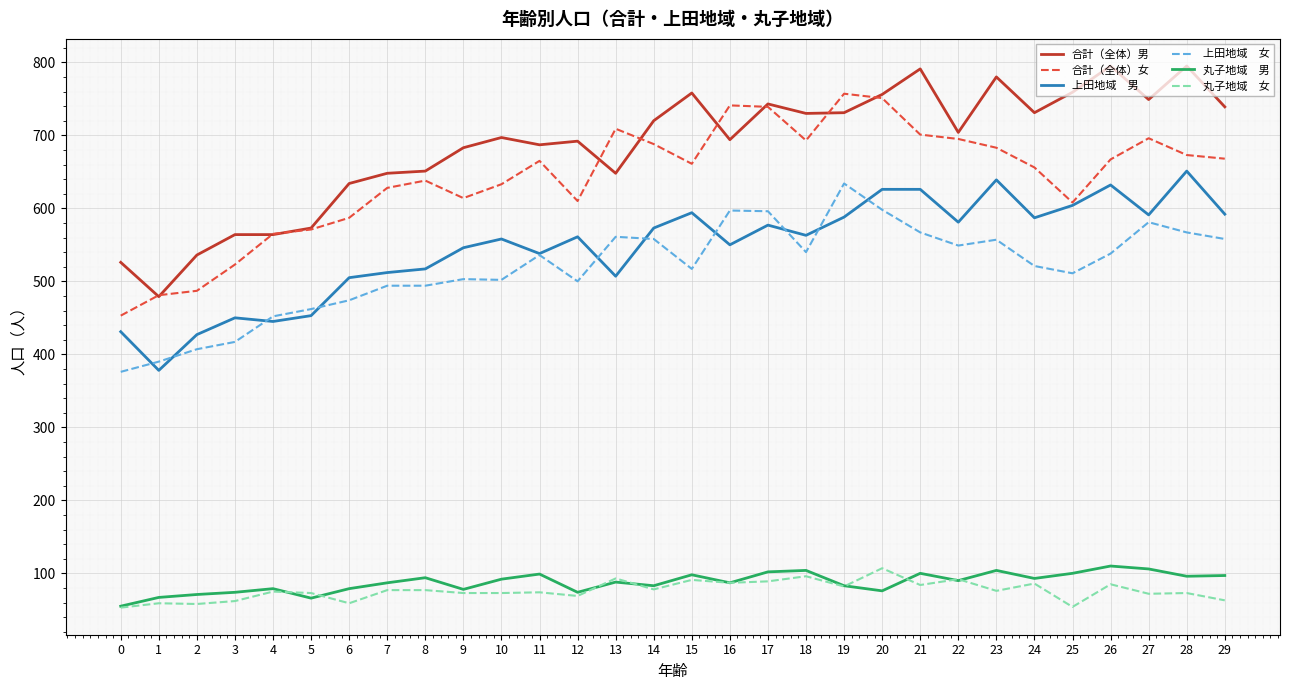

What is the total value across all series at 27?

2795